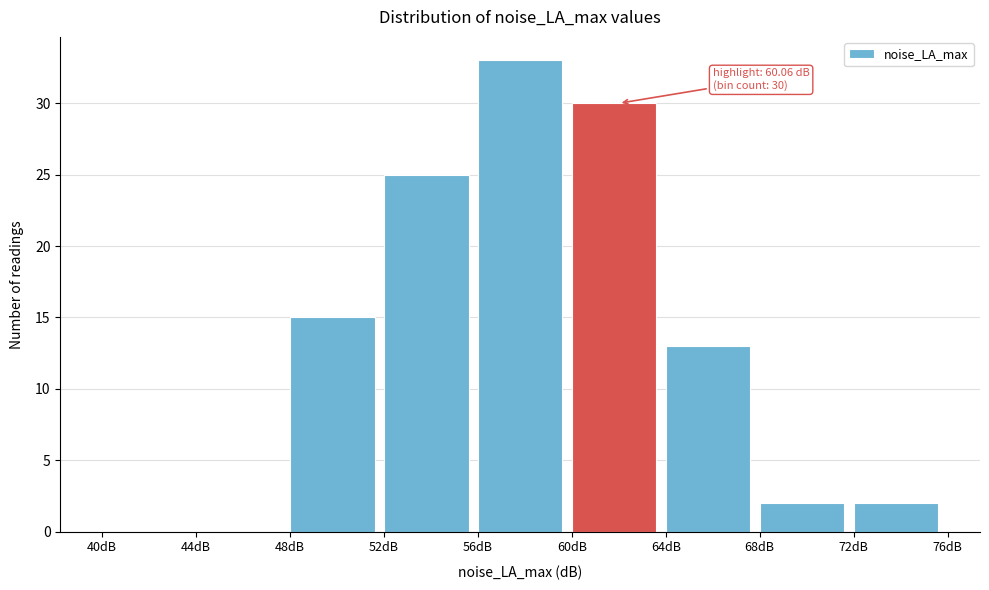

Over which range of the x-axis is the bar tallest?

56 to 60